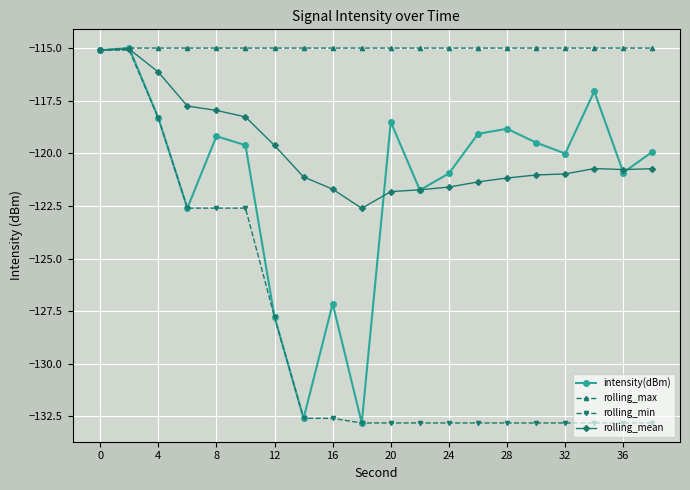

True or false: intensity(dBm) has more than 0 points higher than both neighbors.

True